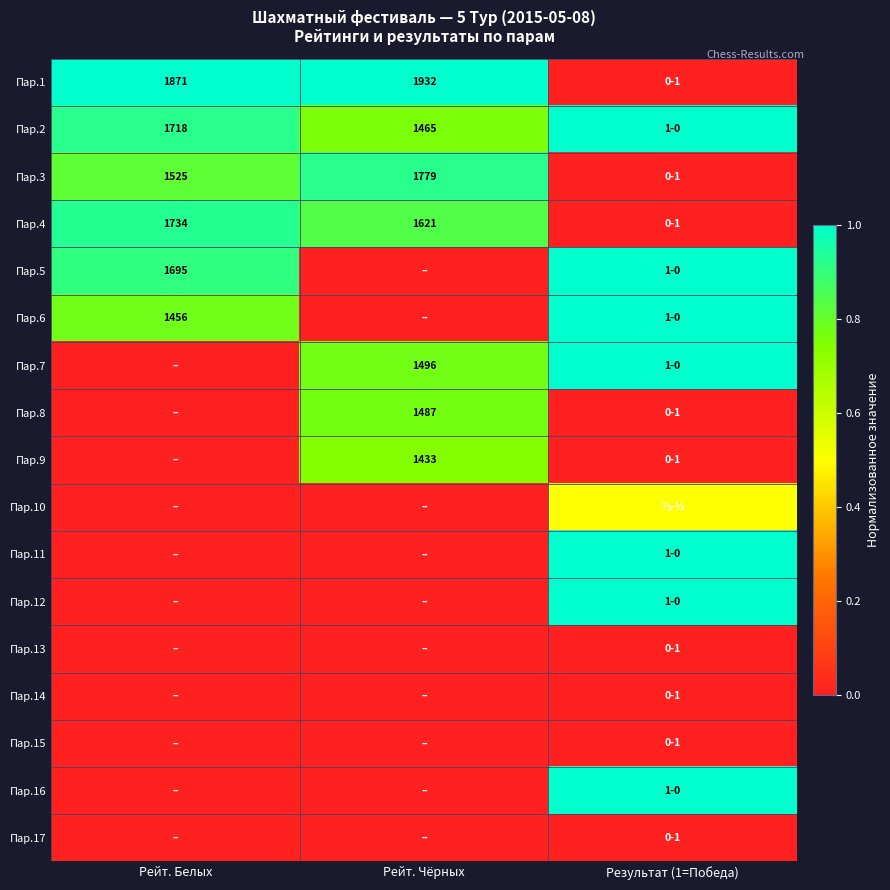

The value of Пар.5 at Рейт. Белых is 1060.2. True or false?

False